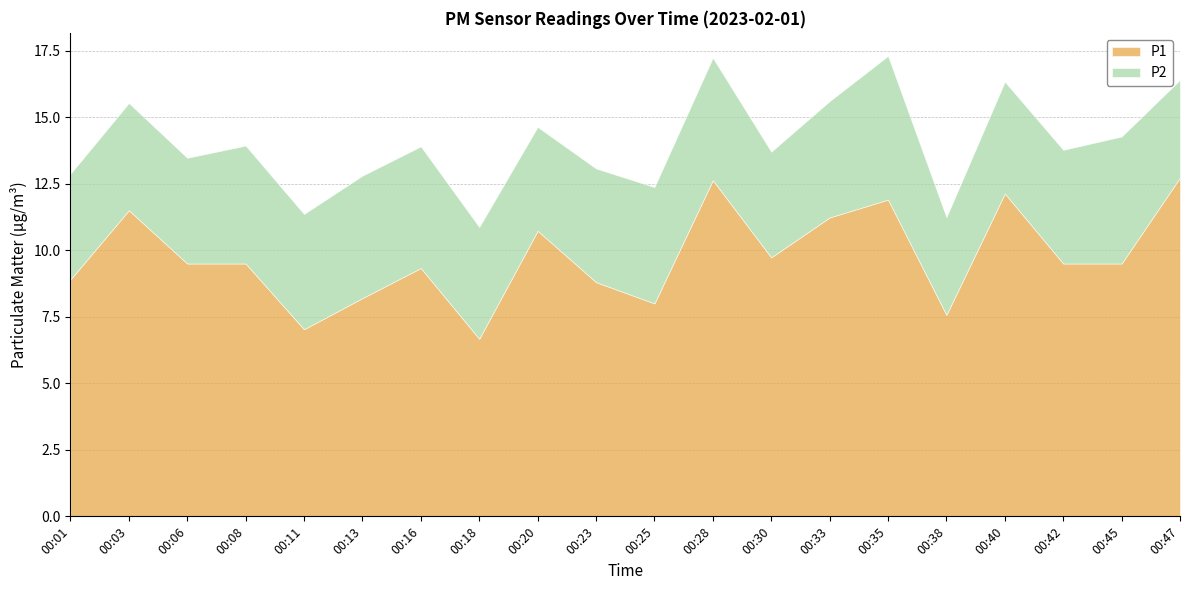

The P2 series shows 1.5 at 00:42. True or false?

False